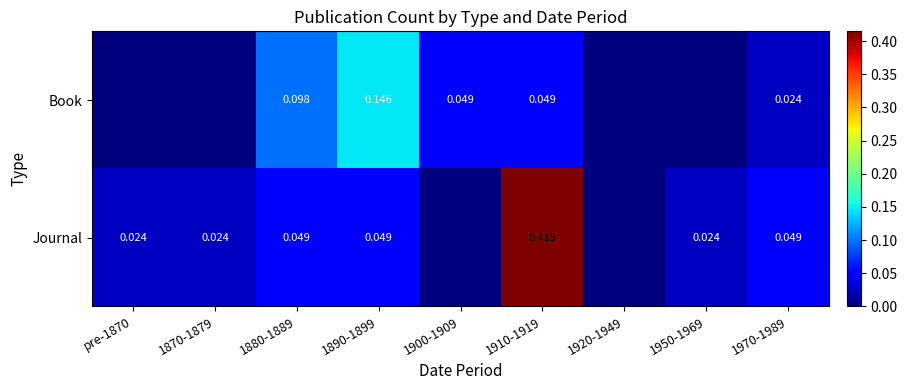

Which category has the lowest value across all series?

pre-1870